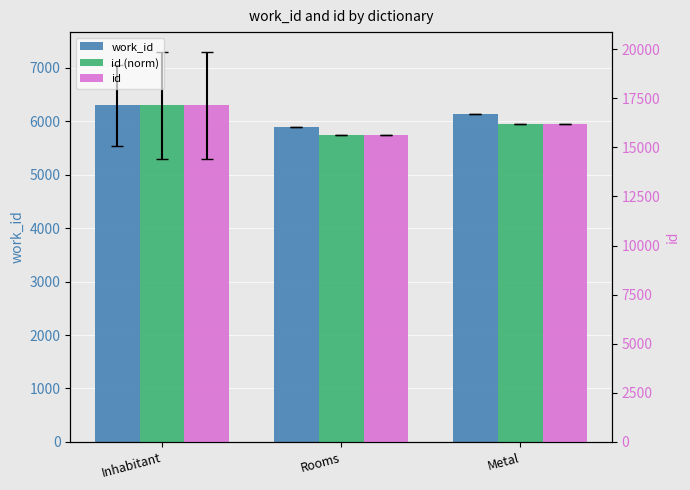

The work_id series shows 11163.7 at Inhabitant. True or false?

False